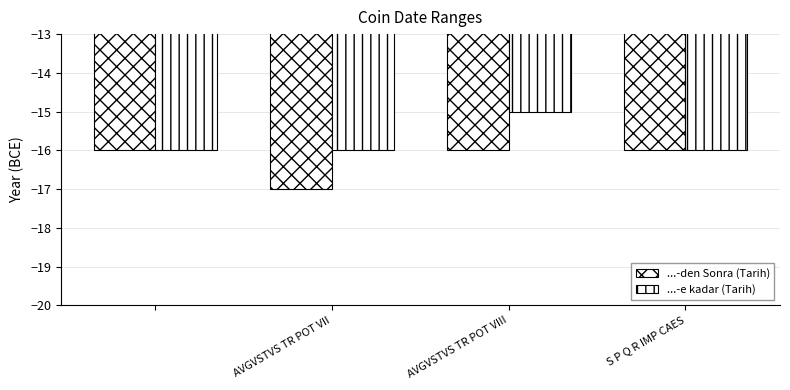

What is the minimum value for ...-e kadar (Tarih)?

-16